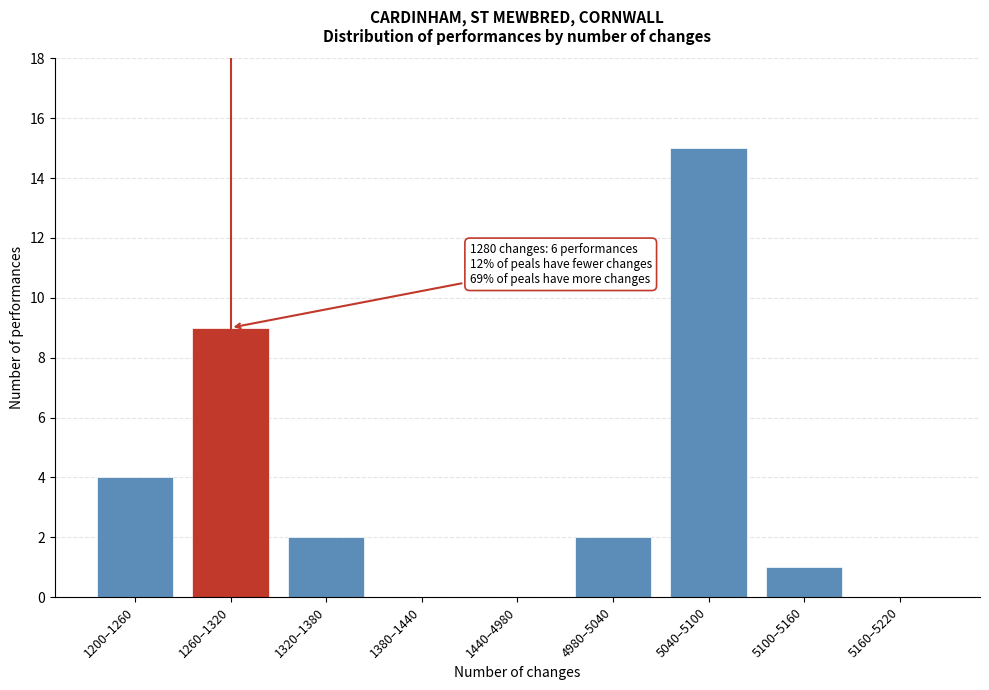

Reading left to right, what are all the values shown in this chart?

1200–1260=4	1260–1320=9	1320–1380=2	1380–1440=0	1440–4980=0	4980–5040=2	5040–5100=15	5100–5160=1	5160–5220=0